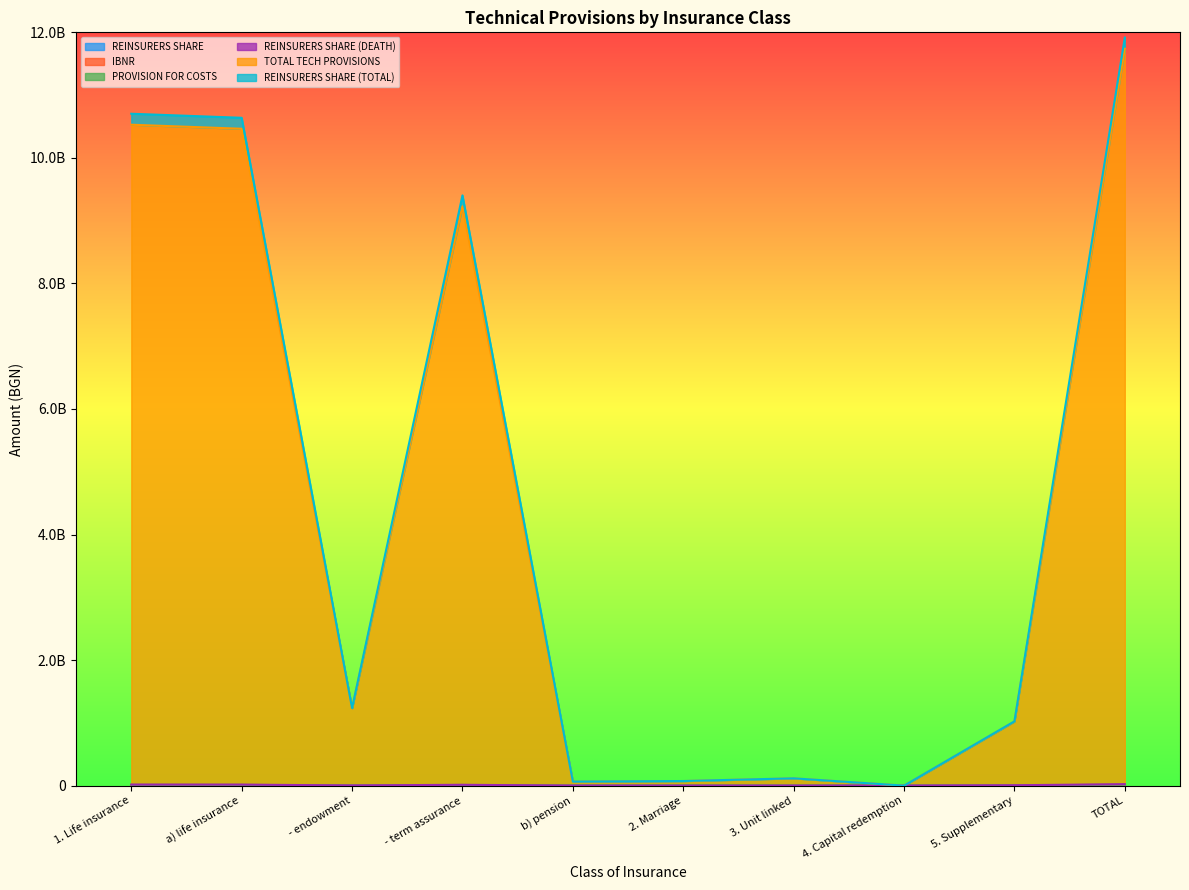

What is the approximate value of REINSURERS SHARE at 1. Life insurance?

1908499.2